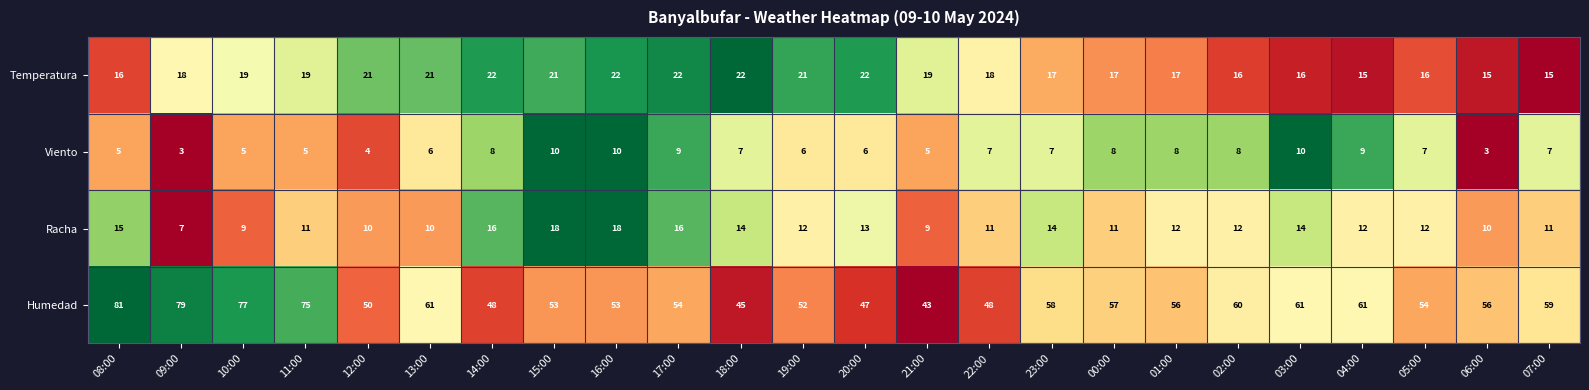

What value does the Temperatura series have at 15:00?

21